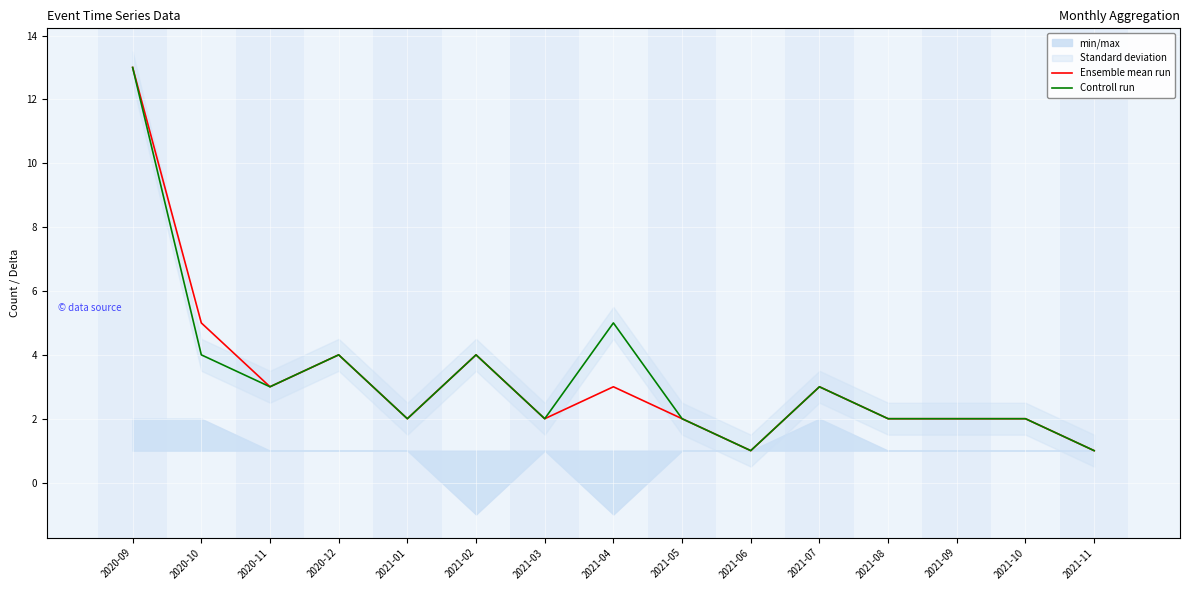

True or false: Controll run has a value of 6 at 2020-12.

False